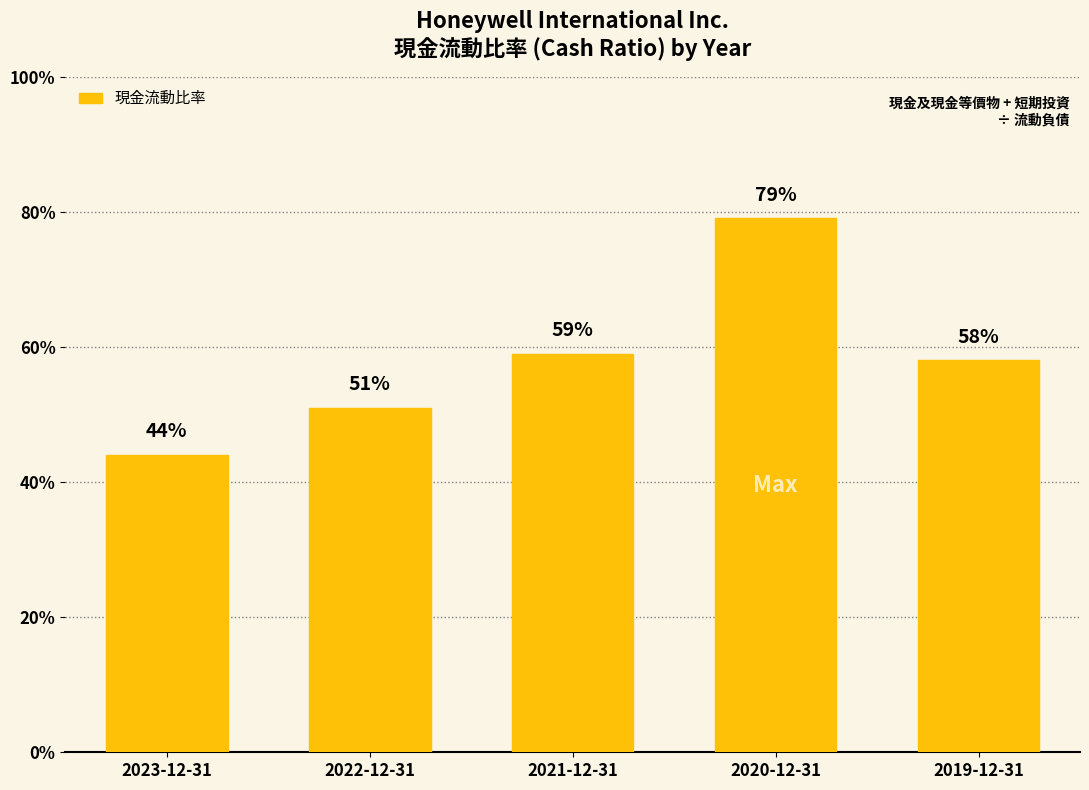

What is the label of the 3rd bar from the left?

2021-12-31